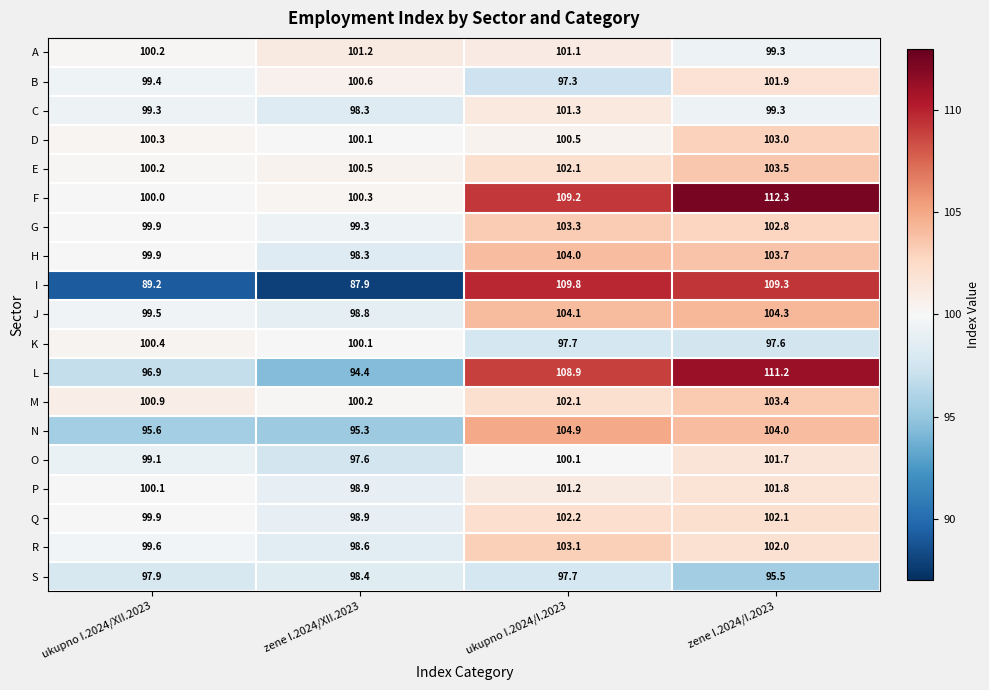

Rank the categories by F value from highest to lowest.

zene I.2024/I.2023, ukupno I.2024/I.2023, zene I.2024/XII.2023, ukupno I.2024/XII.2023